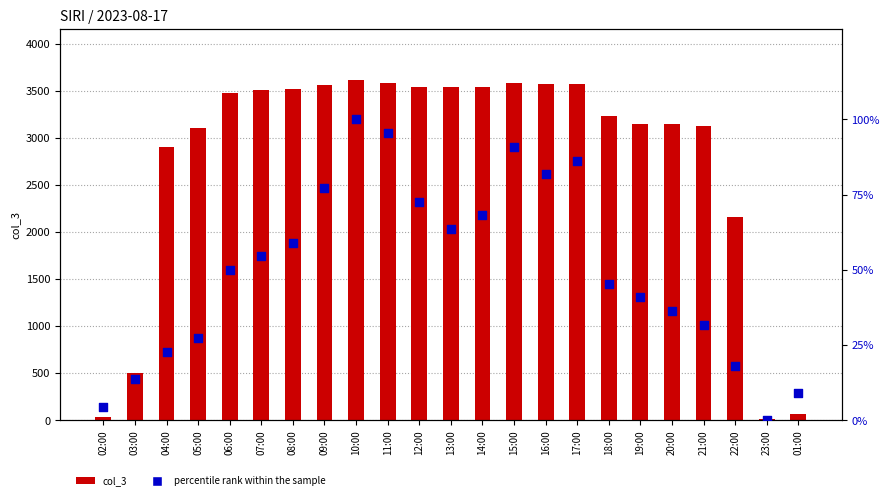

At which category is the sum across all series the highest?

10:00